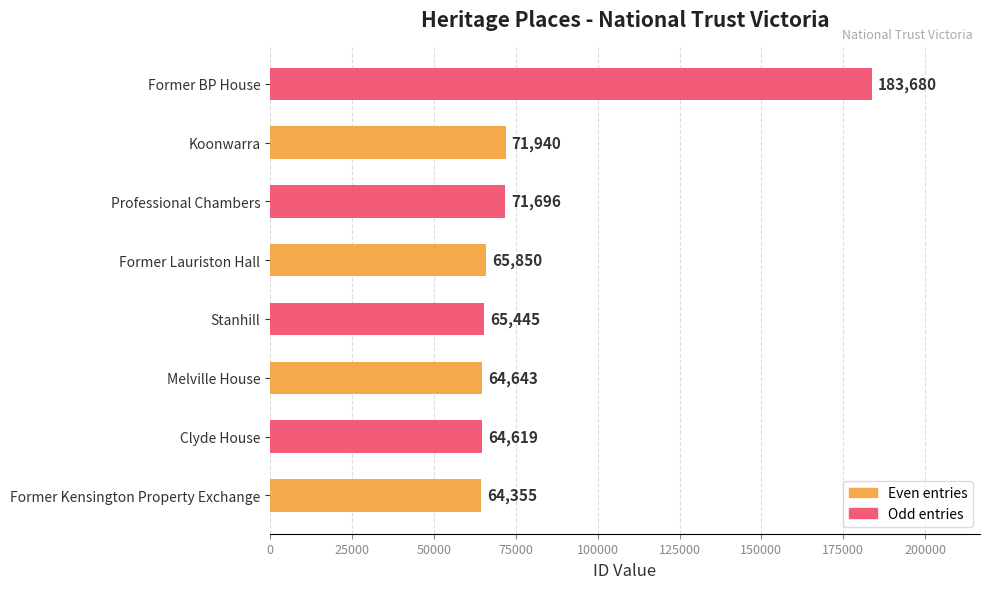

List the labels in order of value, smallest first.

Former Kensington Property Exchange, Clyde House, Melville House, Stanhill, Former Lauriston Hall, Professional Chambers, Koonwarra, Former BP House